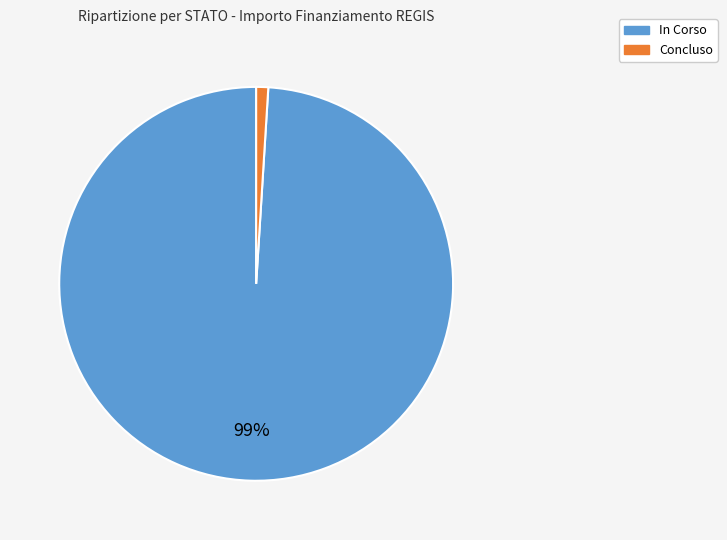

Is it true that Concluso is 1% of the pie?

True